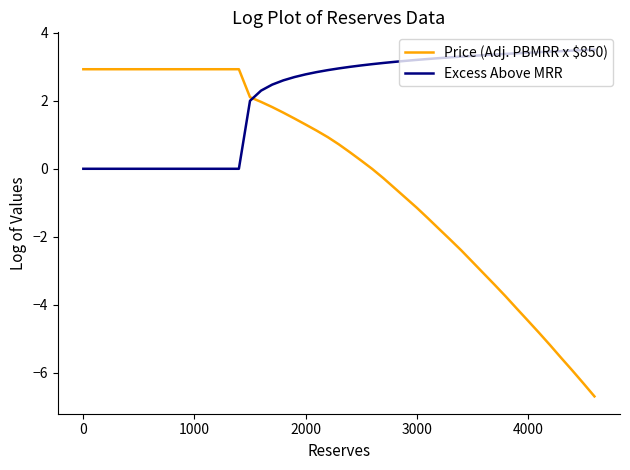

What is the average value of the Excess Above MRR series?

2.9